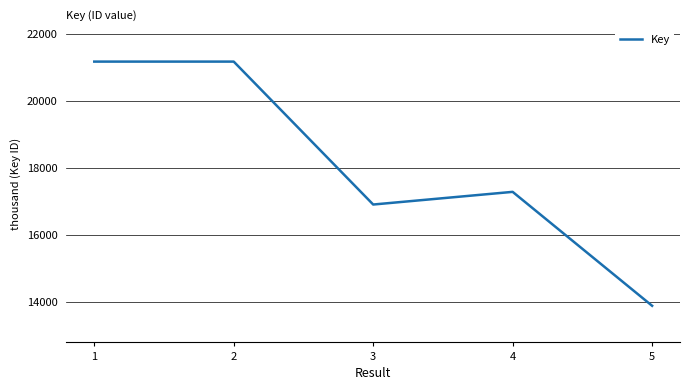

Does the chart have visible grid lines?

Yes